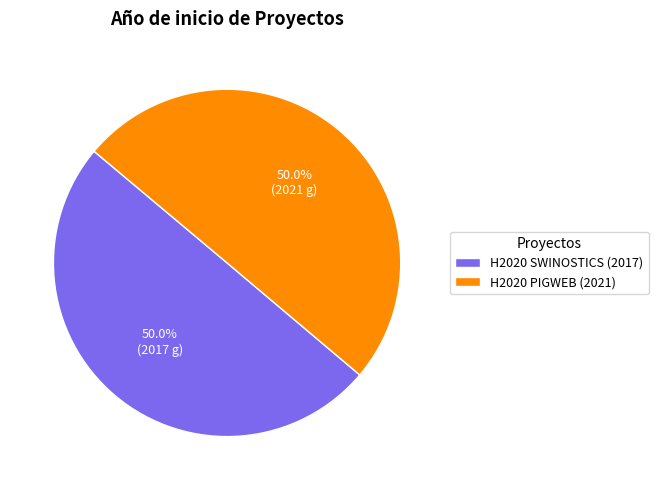

What portion of the pie excludes H2020 PIGWEB (2021)?

50.0%